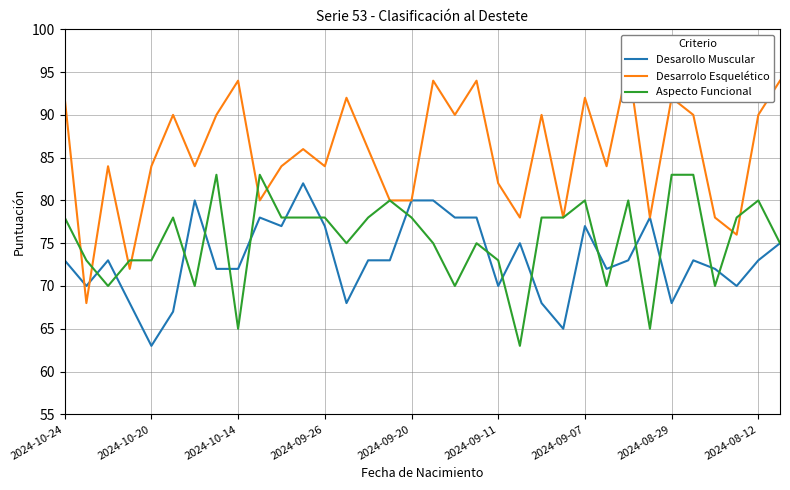

What is the minimum value for Desarrolo Esquelético?

68